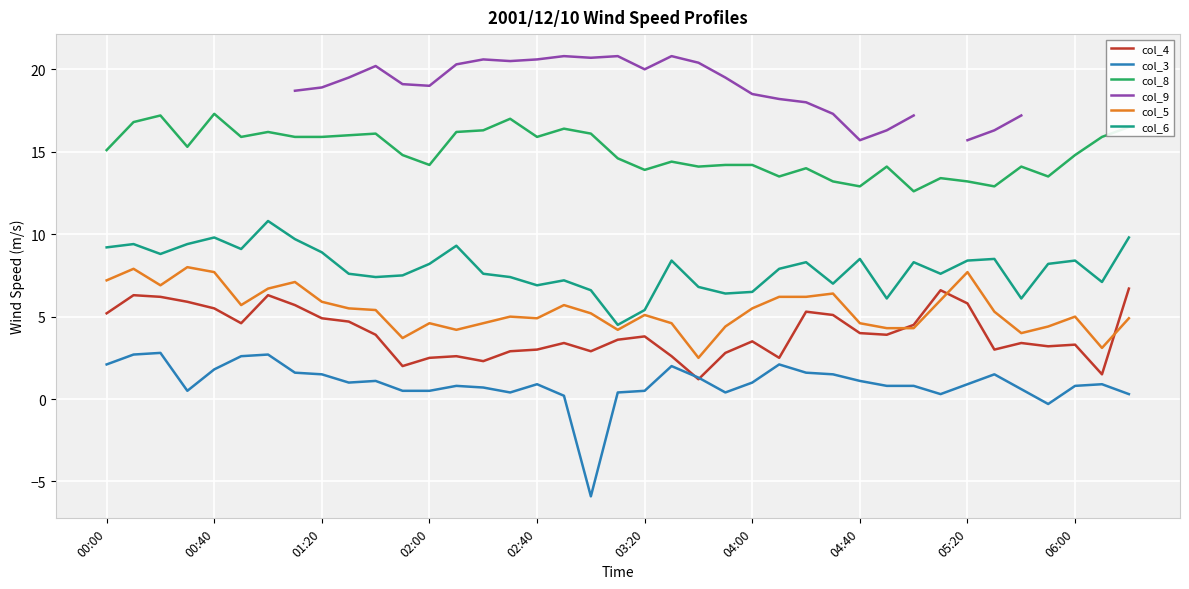

What is the maximum value for col_5?

8.0